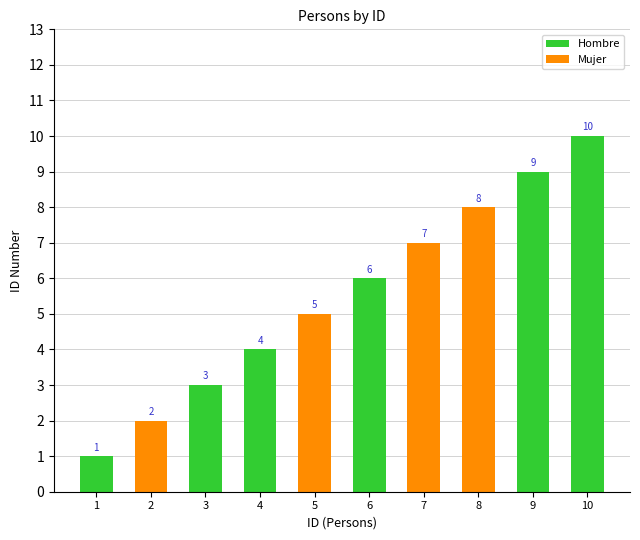

Rank the categories by value from lowest to highest.

1, 2, 3, 4, 5, 6, 7, 8, 9, 10